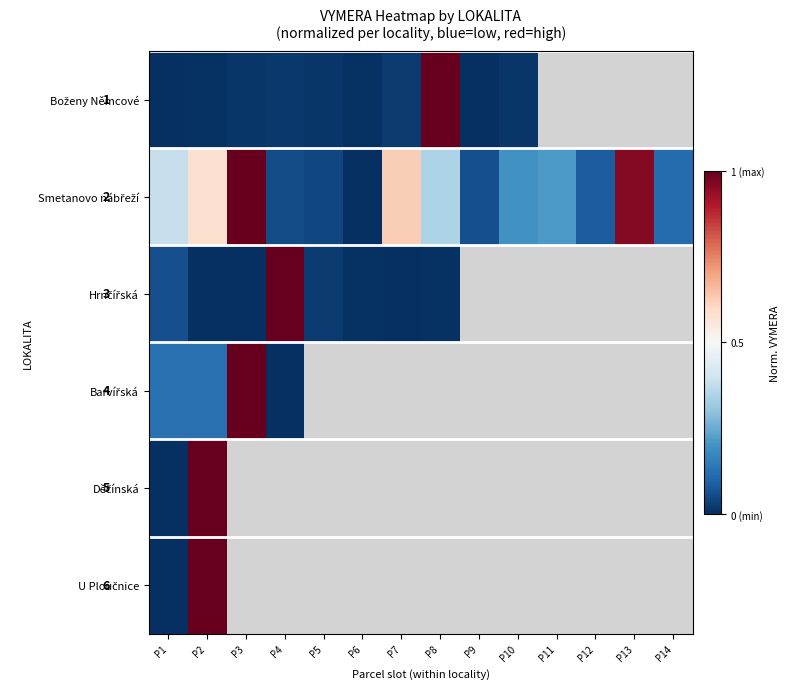

Where is Smetanovo nábřeží nearest to the value 0?

P6